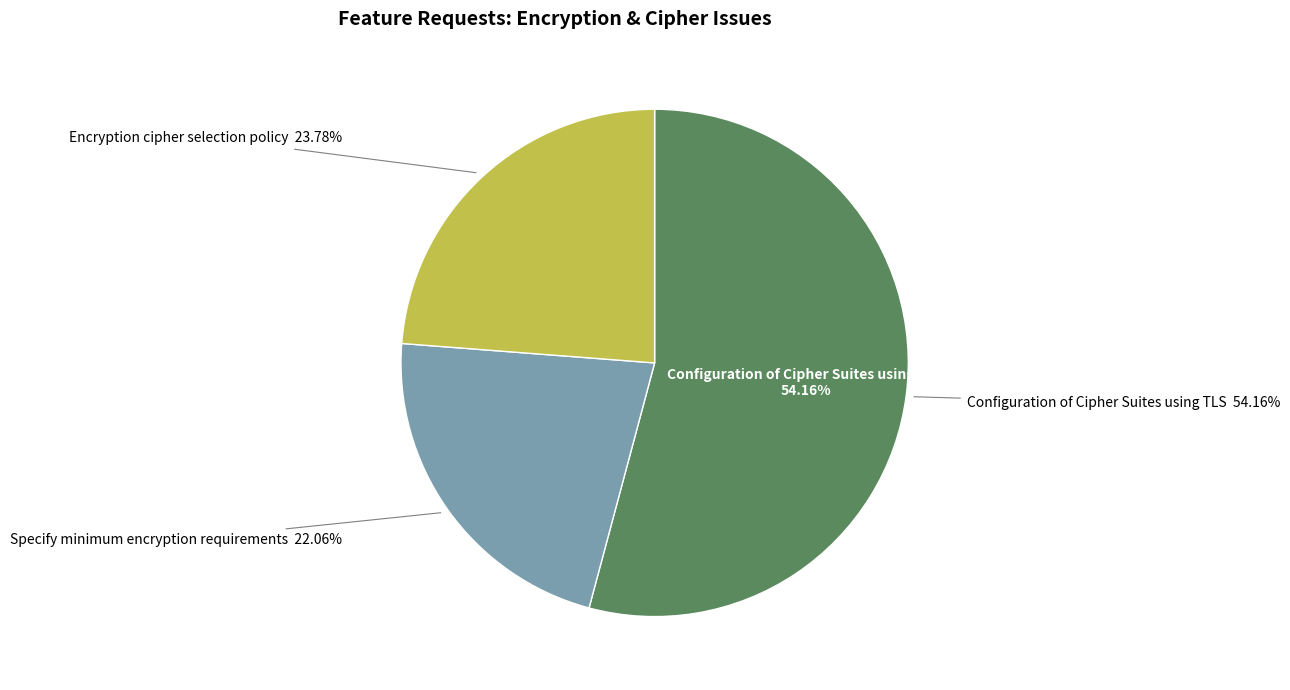

Does Encryption cipher selection policy account for over 50% of the chart?

No